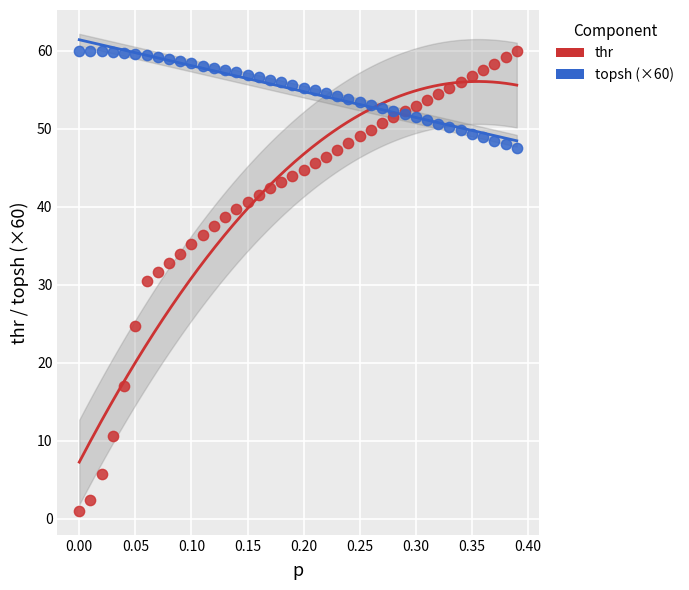

Which series contains the lowest Y value?

thr